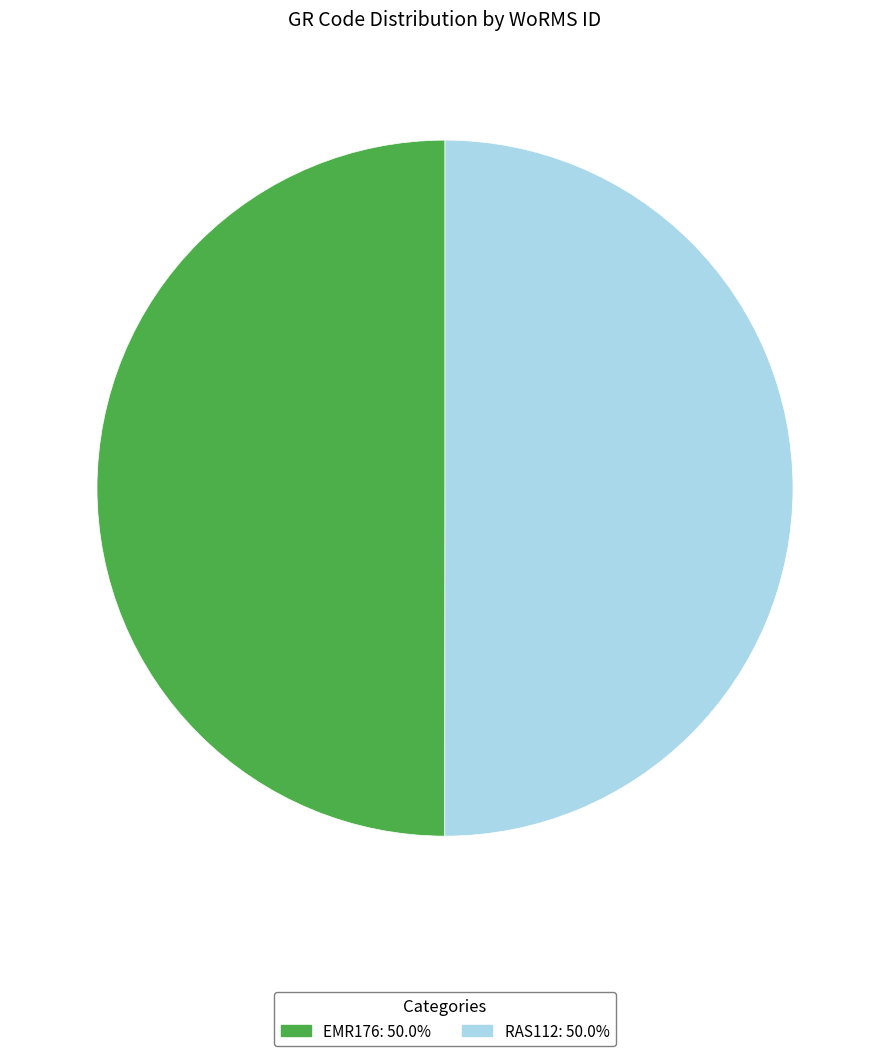

Do RAS112 and EMR176 together represent more than half of the pie?

Yes